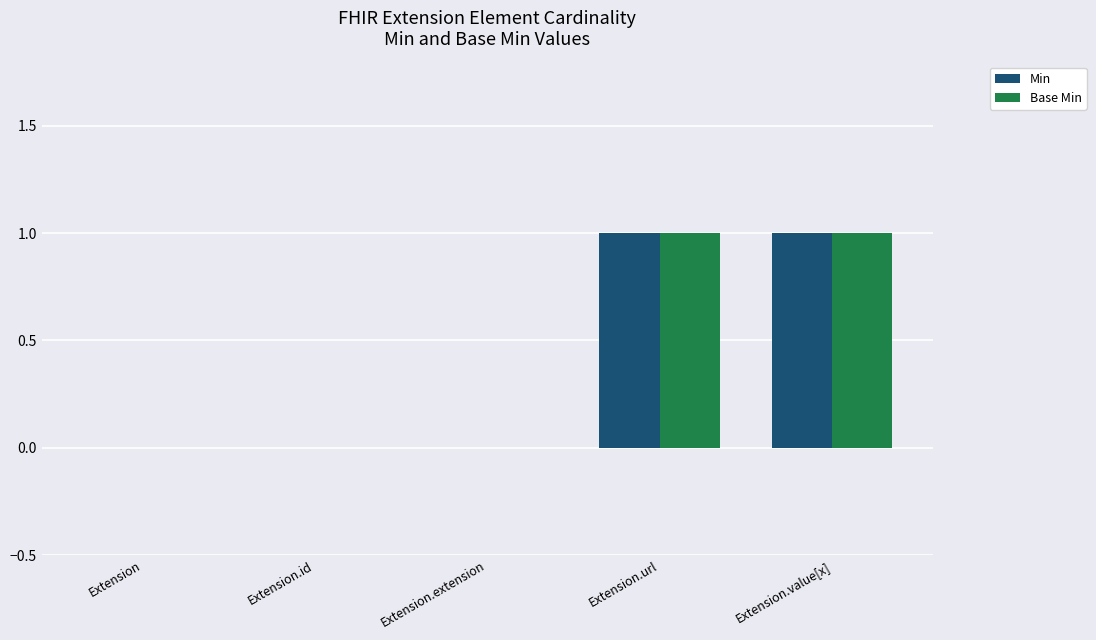

How many Min values are between 0 and 1?

5